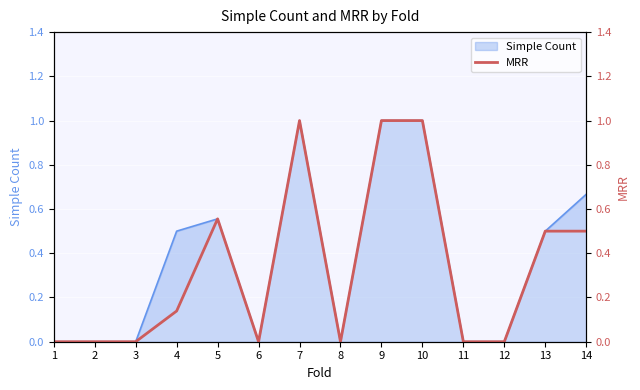

How many positive values are there?

7